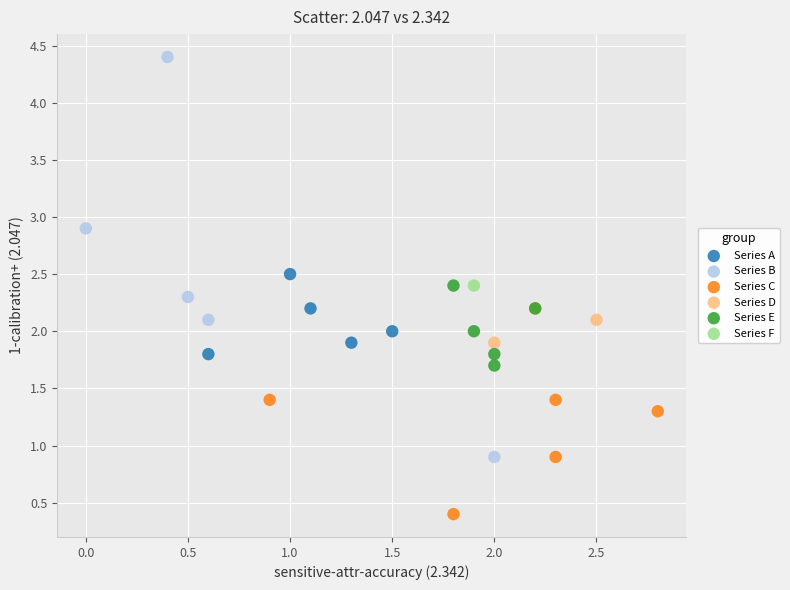

Which series reaches the maximum Y coordinate?

Series B